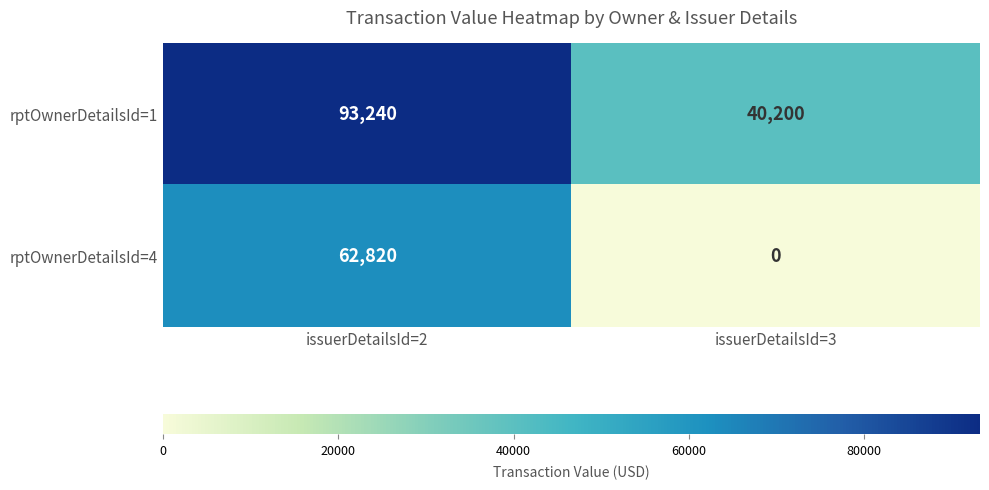

How many series are shown in this chart?

2